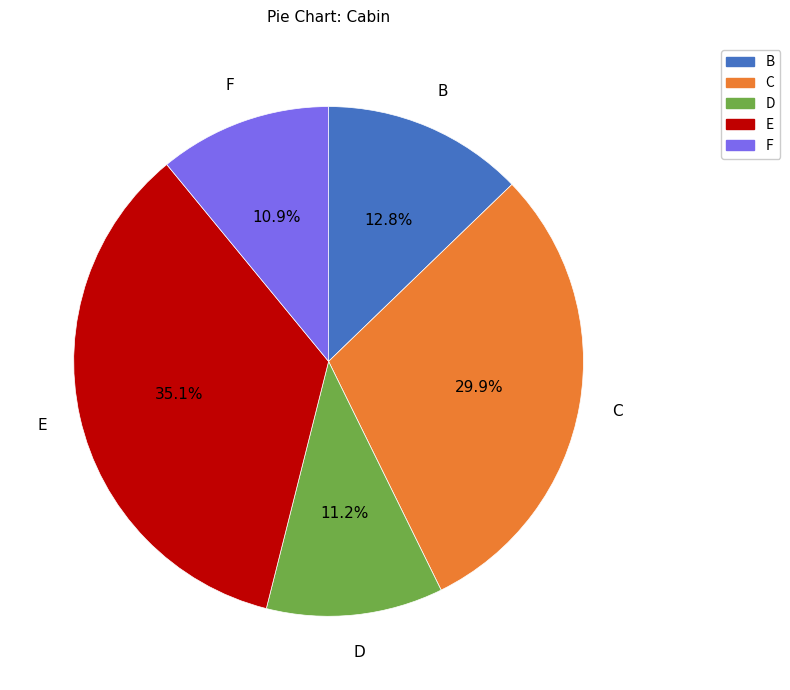

Does any single category account for the majority?

No